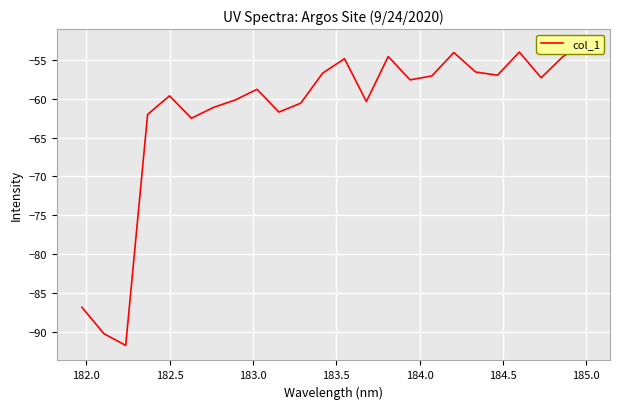

What is the maximum value shown in the chart?

-53.0